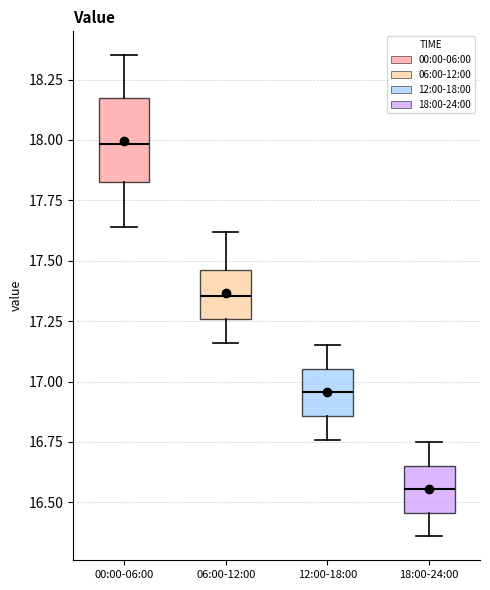

Reading left to right, transcribe this box plot: for each box, give where its median line is, the range the box spans, and where its two whiskers end, as read against the y-axis. The values are not printed on the chart, so give them approximately, as read against the axis.

00:00-06:00: median 18.00, box 17.85 to 18.20, whiskers 17.65 to 18.35
06:00-12:00: median 17.35, box 17.25 to 17.45, whiskers 17.15 to 17.60
12:00-18:00: median 16.95, box 16.85 to 17.05, whiskers 16.75 to 17.15
18:00-24:00: median 16.55, box 16.45 to 16.65, whiskers 16.35 to 16.75